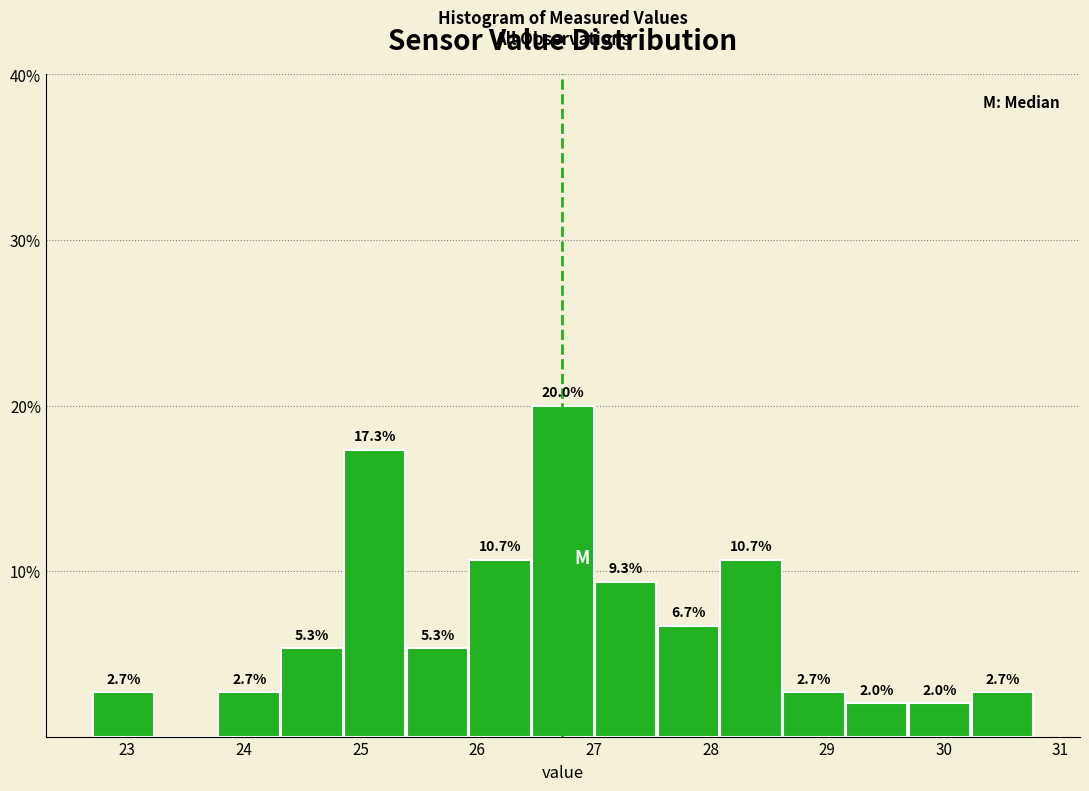

Over which range of the x-axis is the bar tallest?

26.5 to 27.0